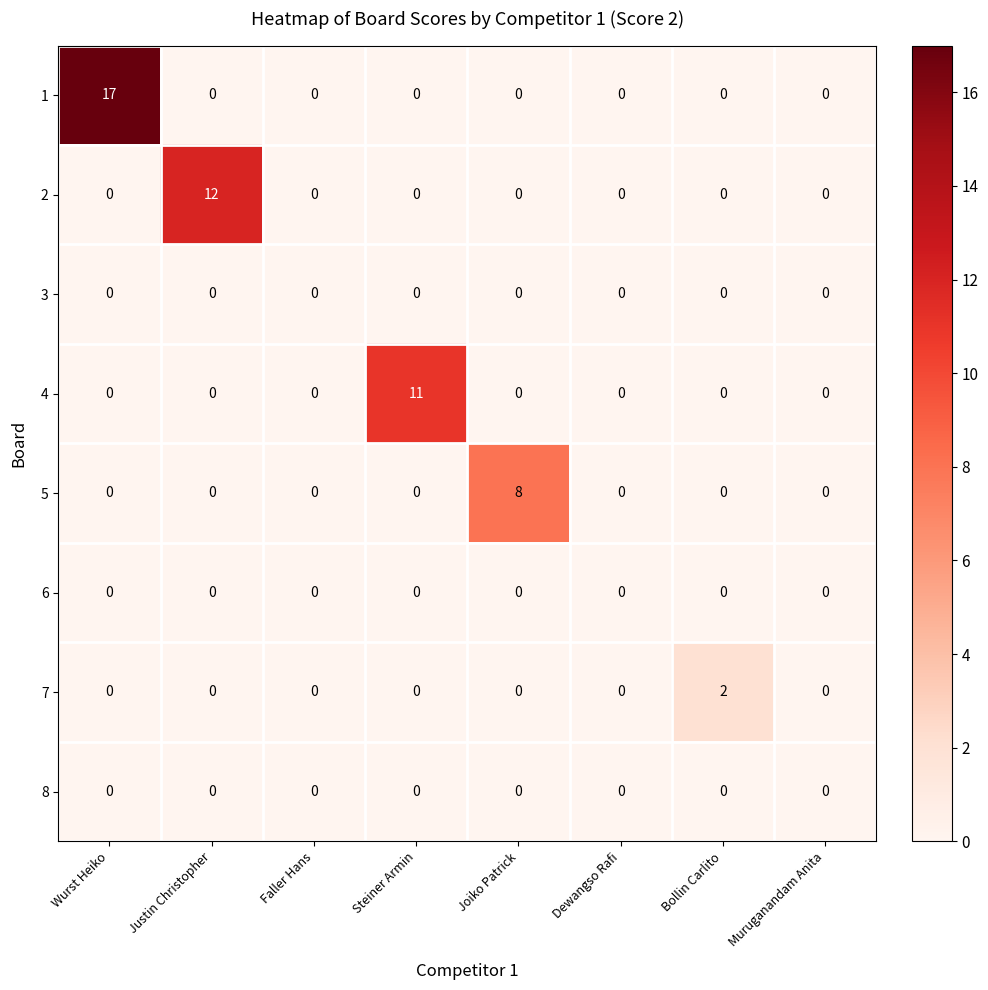

At which category does the chart reach its peak across all series?

Wurst Heiko